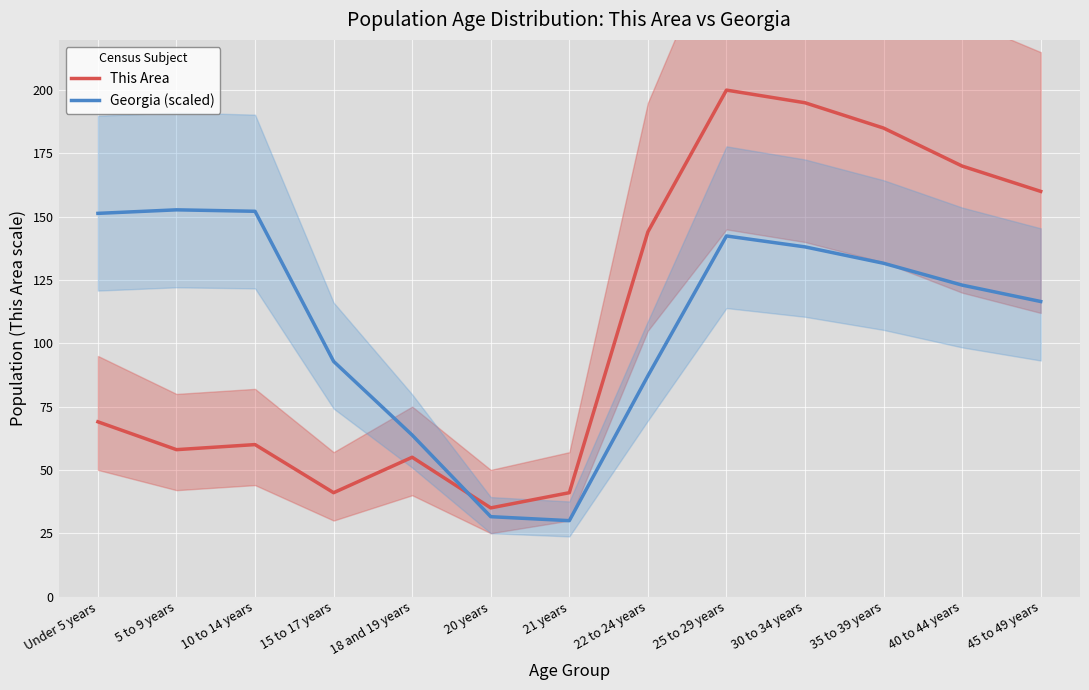

Where is Georgia (scaled) nearest to the value 91?

15 to 17 years